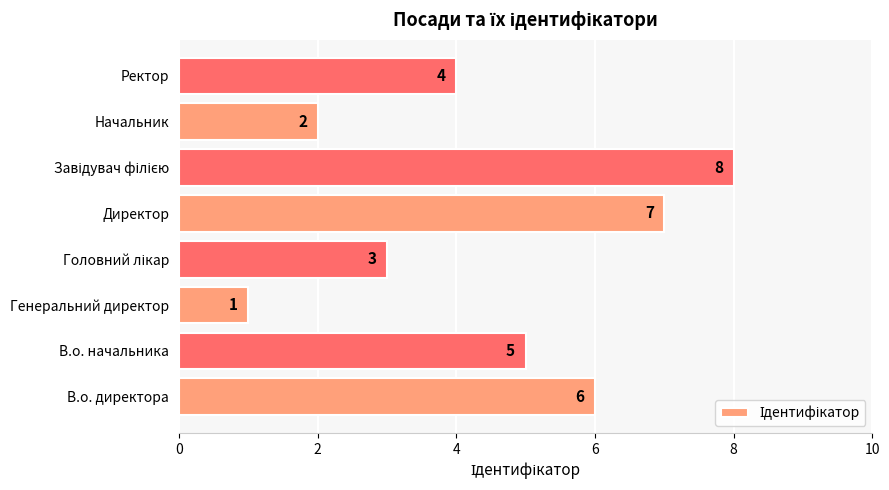

Is it true that the value at Директор is 7?

True